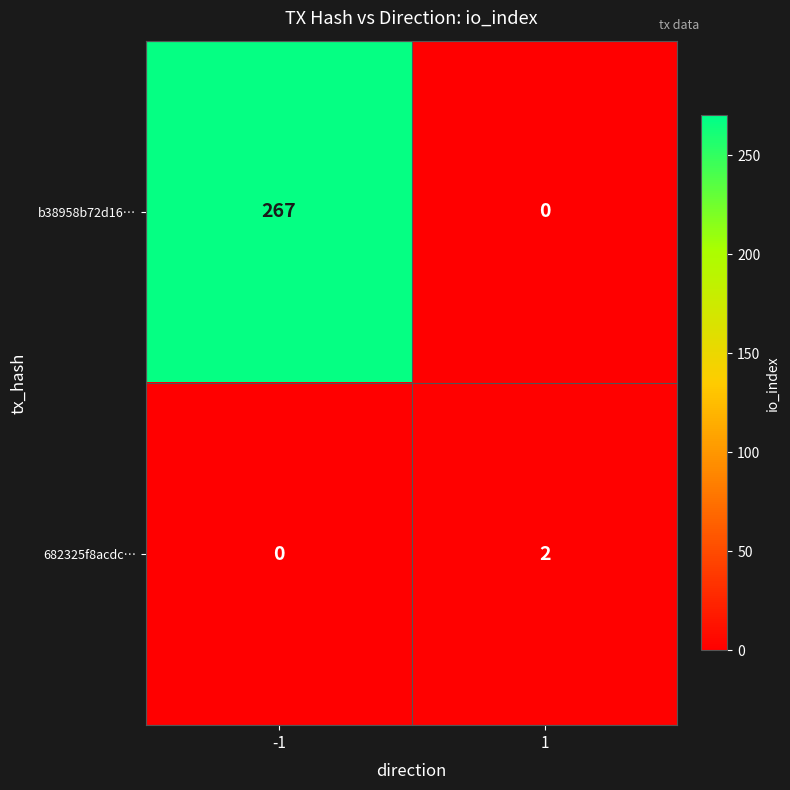

The value of b38958b72d16… at 1 is 0. True or false?

True